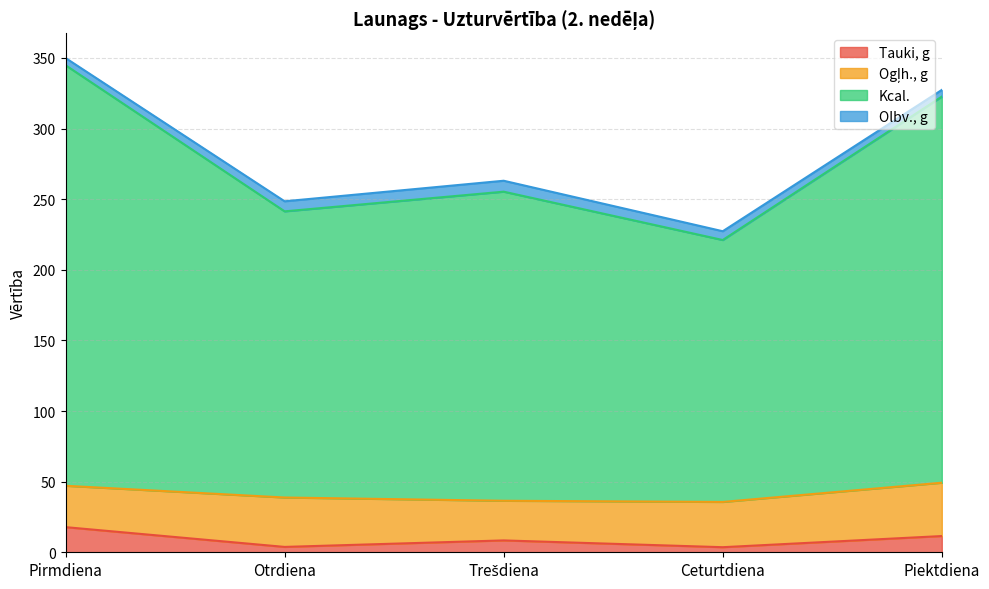

What is the difference between the Tauki, g values at Trešdiena and Otrdiena?

4.6